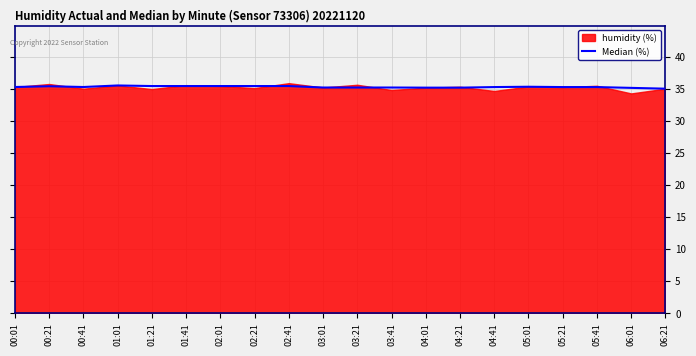

What is the approximate value at 02:41?

35.4